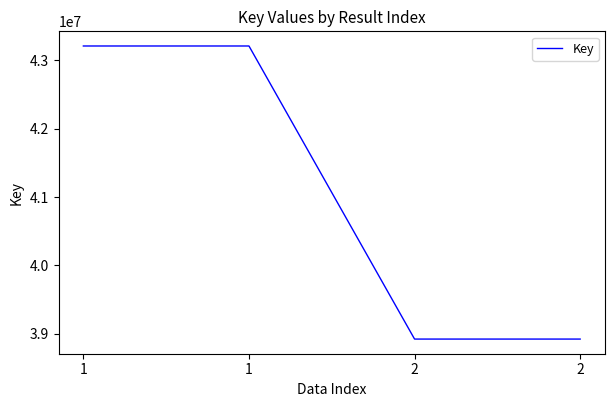

What is the greatest value displayed?

43212158